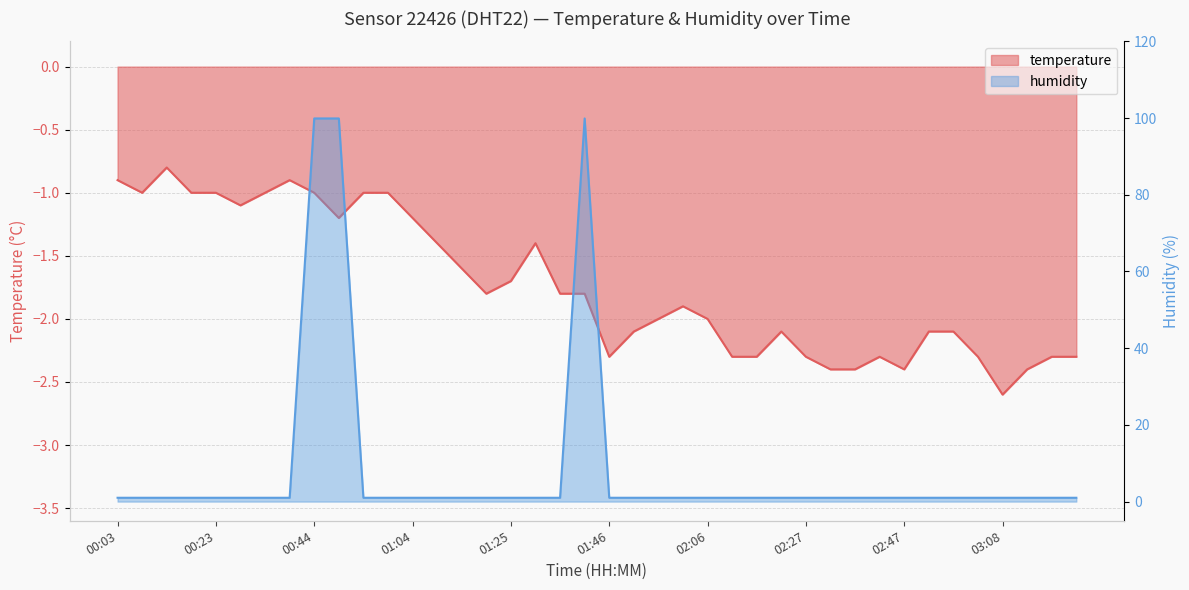

How many series are shown in this chart?

2